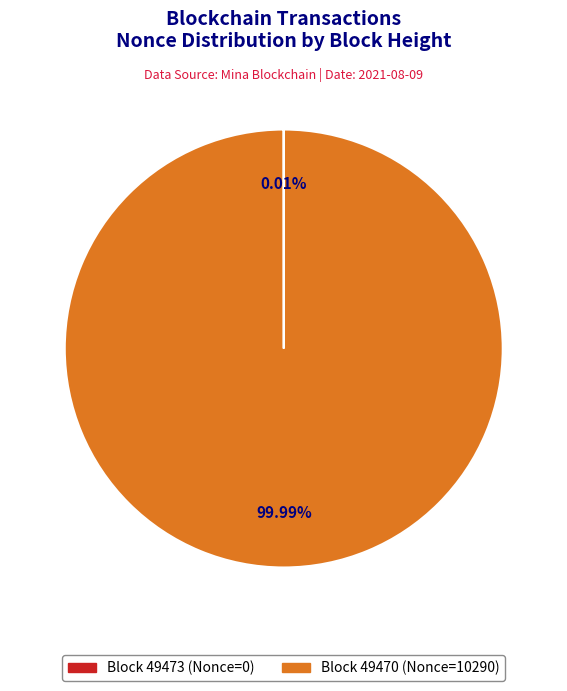

Is there a majority slice in this chart?

Yes